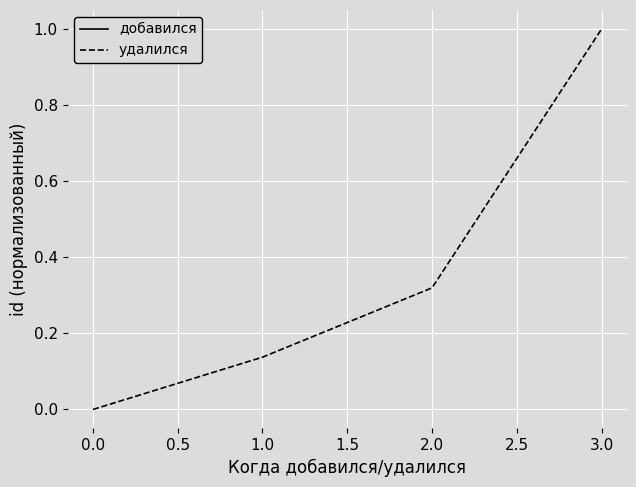

List the labels in order of удалился value, largest first.

3.0, 2.0, 1.0, 0.0